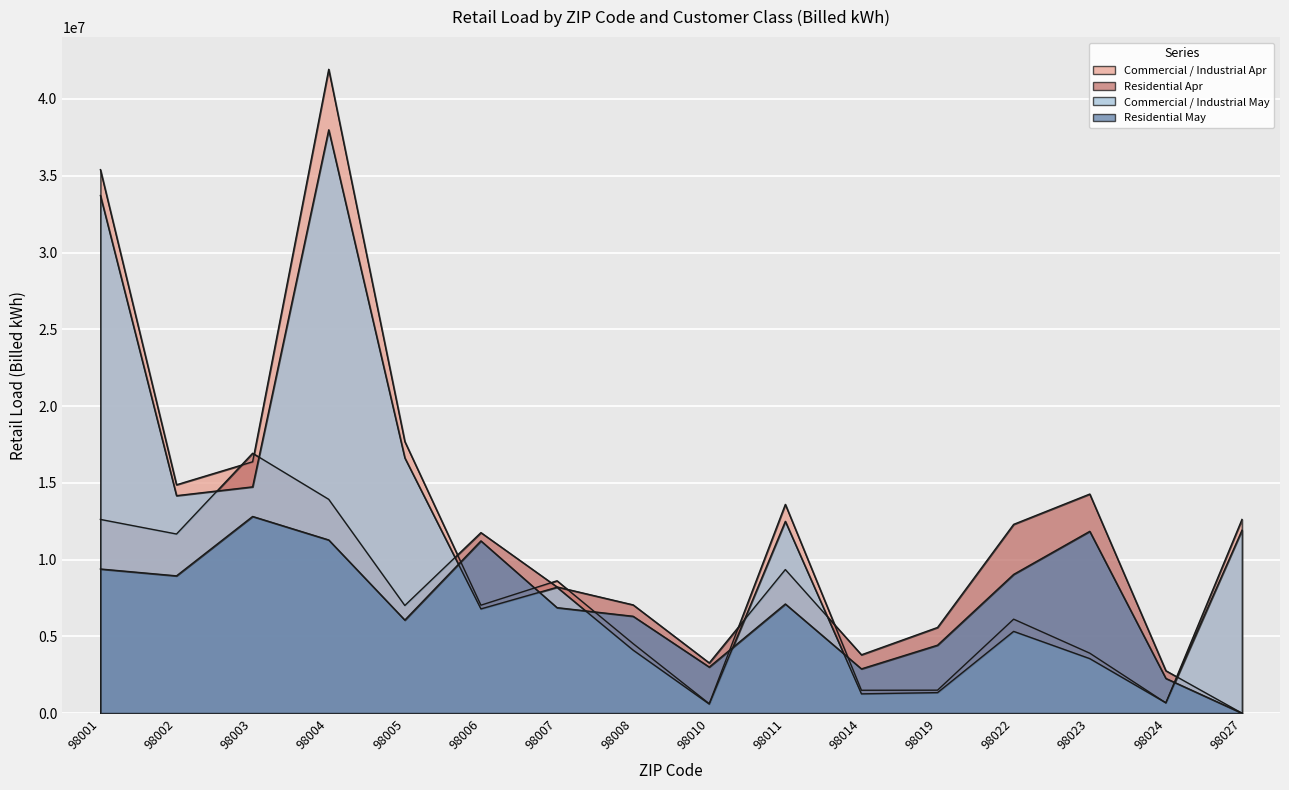

What is the value of the Commercial / Industrial Apr point at the 13th from the left?

6122096.2